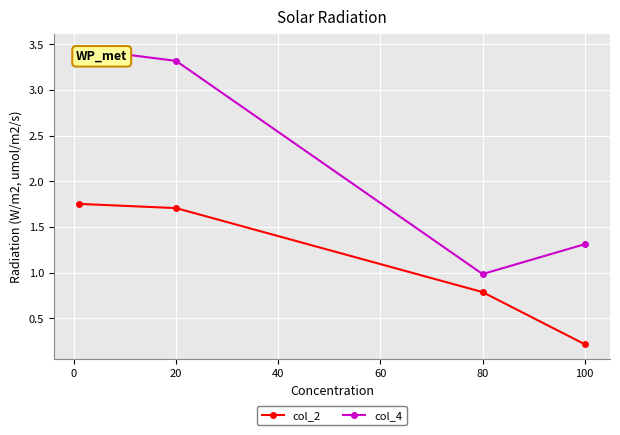

What is the minimum value for col_4?

1.0